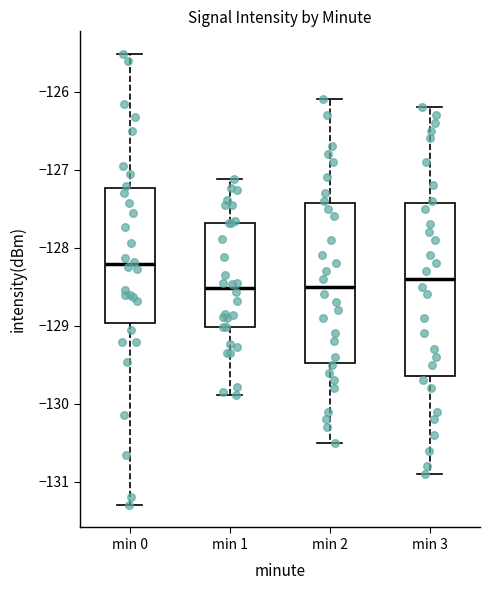

Reading left to right, read every box against the y-axis: the position of its median line, the range the box covers, and the ends of its whiskers. The values are not printed on the chart, so give them approximately, as read against the axis.

min 0: median -128.2, box -129.0 to -127.2, whiskers -131.3 to -125.5
min 1: median -128.5, box -129.0 to -127.7, whiskers -129.9 to -127.1
min 2: median -128.5, box -129.5 to -127.4, whiskers -130.5 to -126.1
min 3: median -128.4, box -129.6 to -127.4, whiskers -130.9 to -126.2